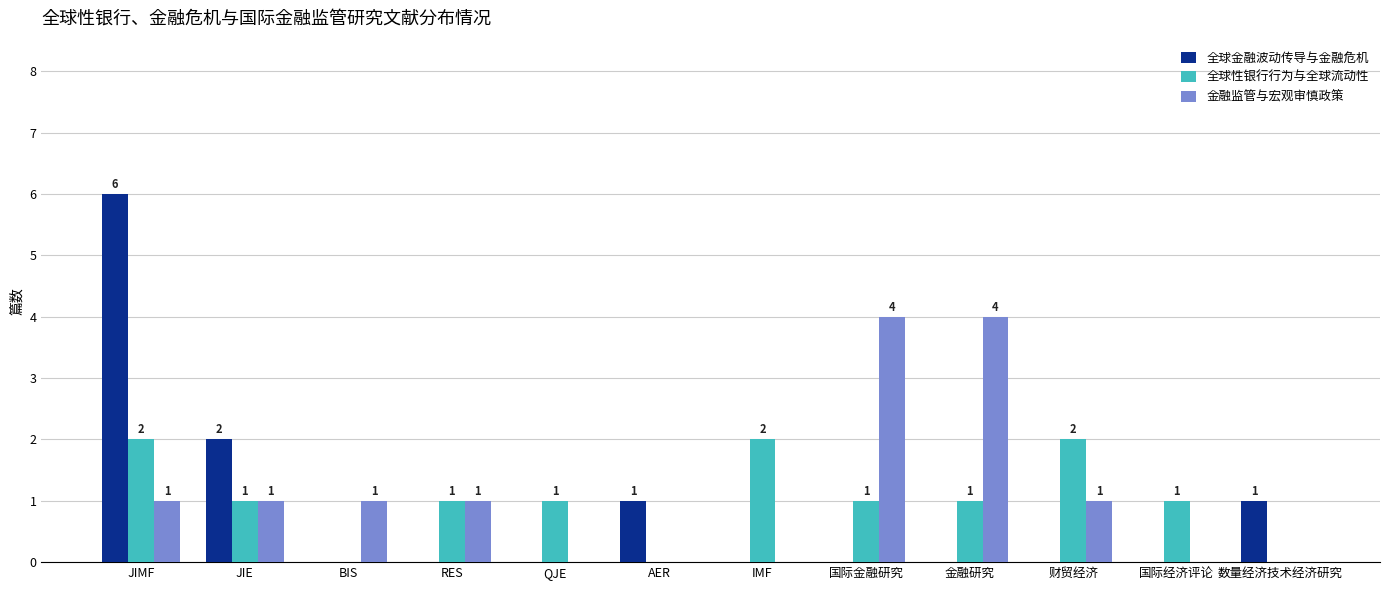

What are all the series names shown in the legend?

全球金融波动传导与金融危机, 全球性银行行为与全球流动性, 金融监管与宏观审慎政策